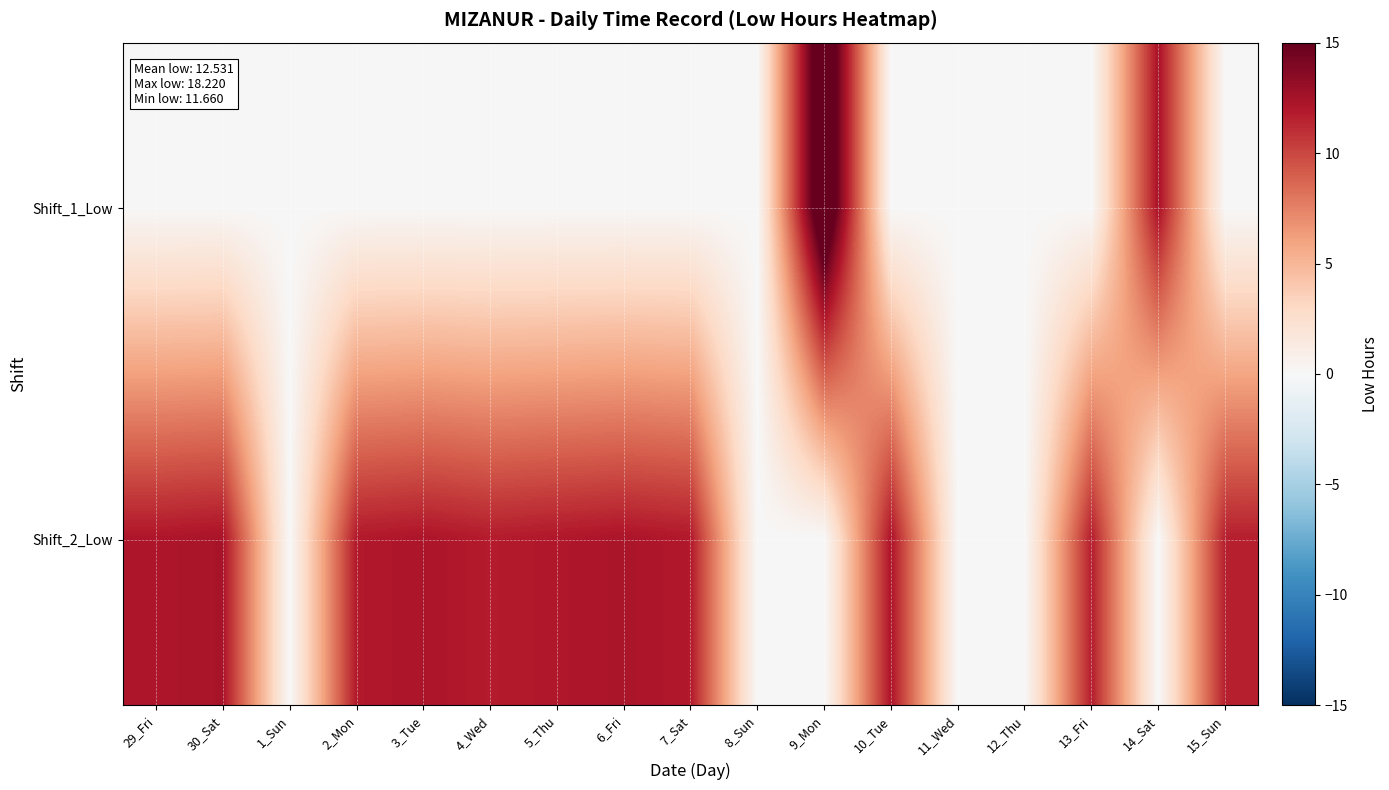

Between 14_Sat and 29_Fri, which is larger?

14_Sat